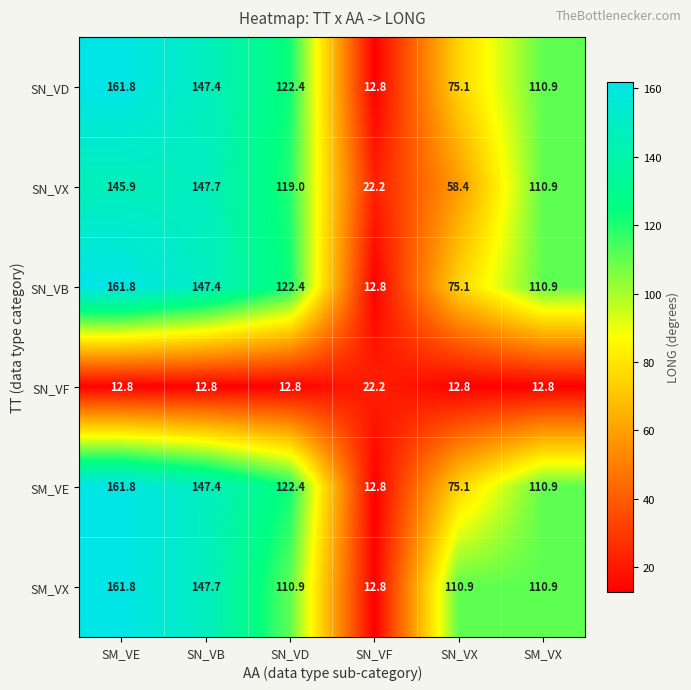

How many categories are shown in the chart?

6